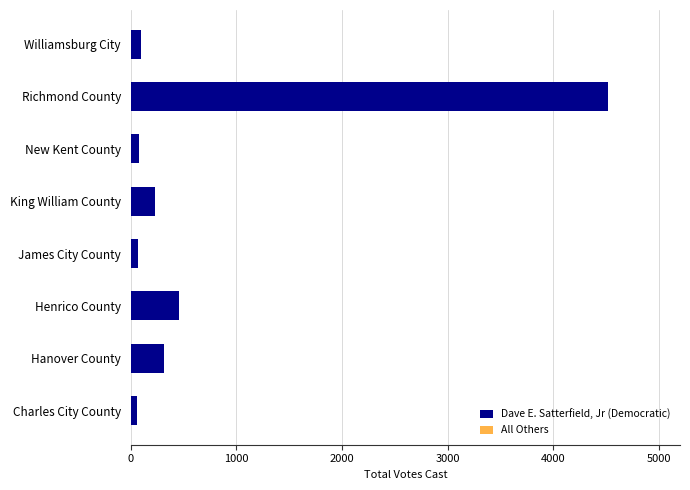

How many bars are there in total?

8